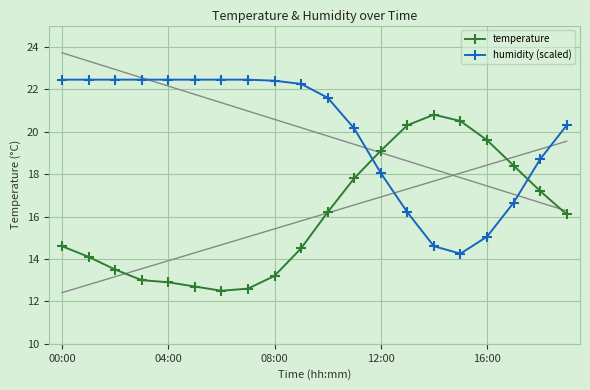

What are all the series names shown in the legend?

temperature, humidity (scaled)